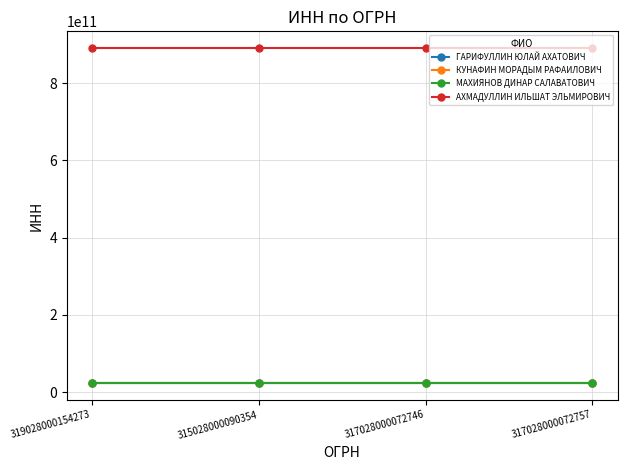

How many lines are shown in the chart?

4